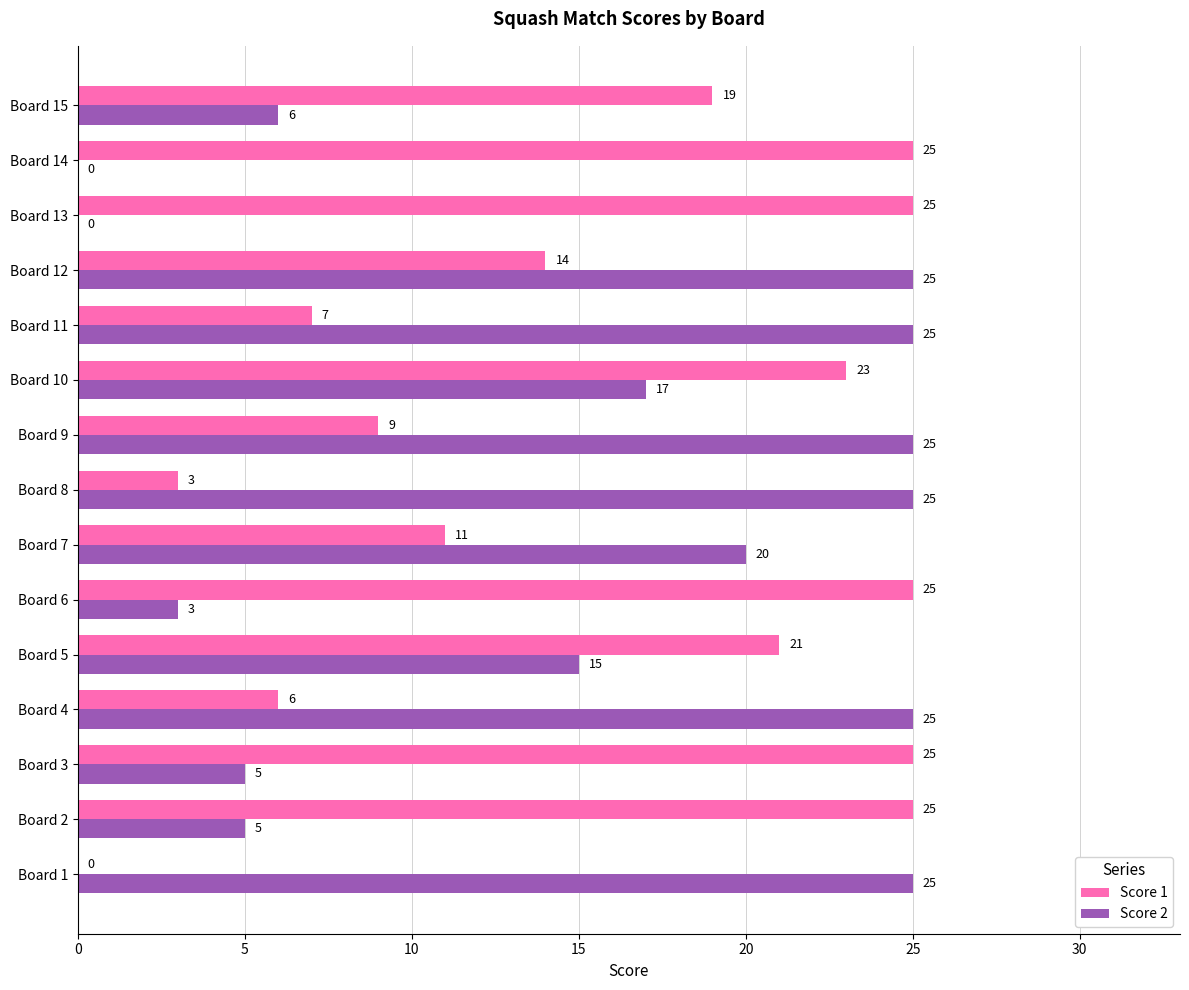

What is the sum of the Score 2 values at Board 4 and Board 1?

50